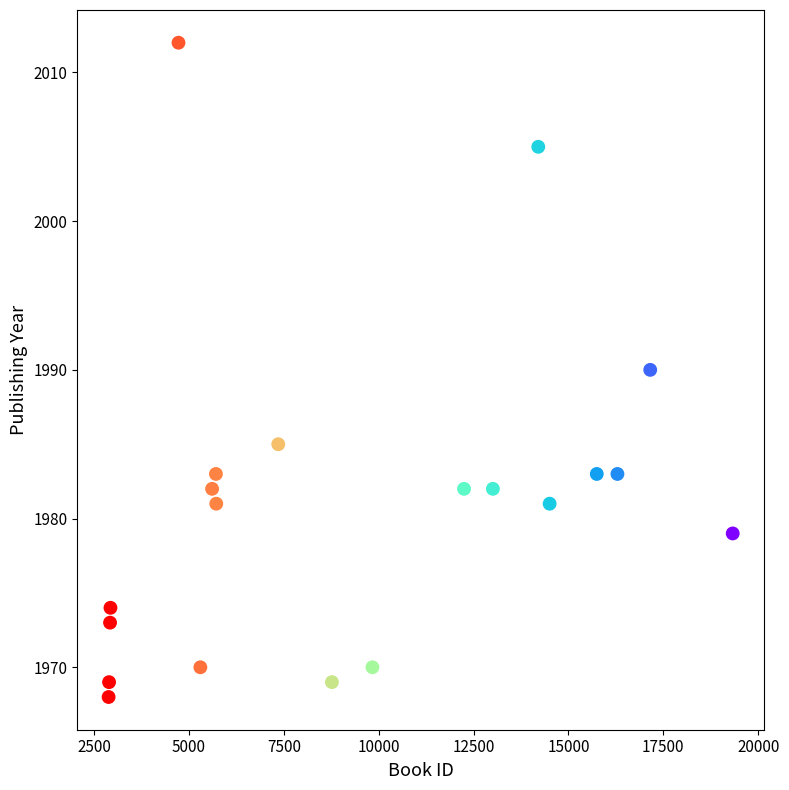

What is the range of X values (max minus min)?

16441